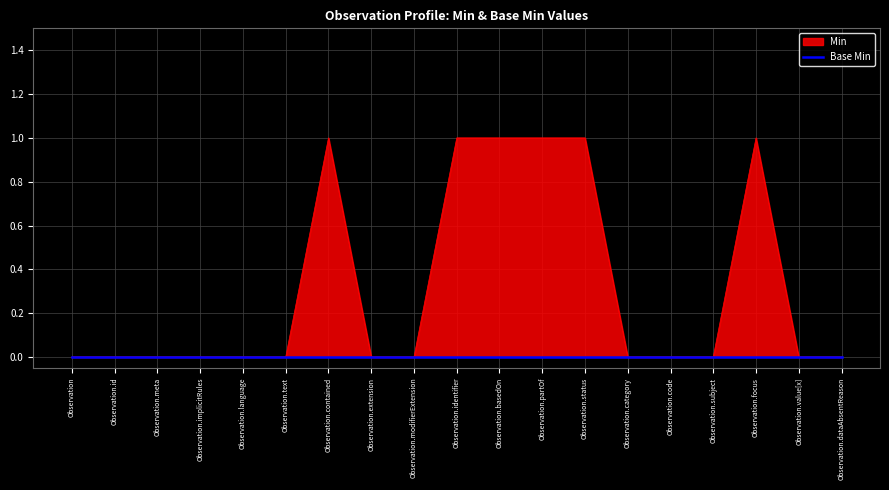

The value at Observation.code is 0. True or false?

False